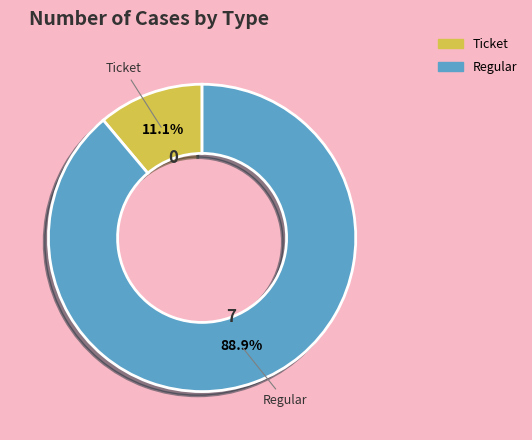

Count the number of slices in the pie.

2